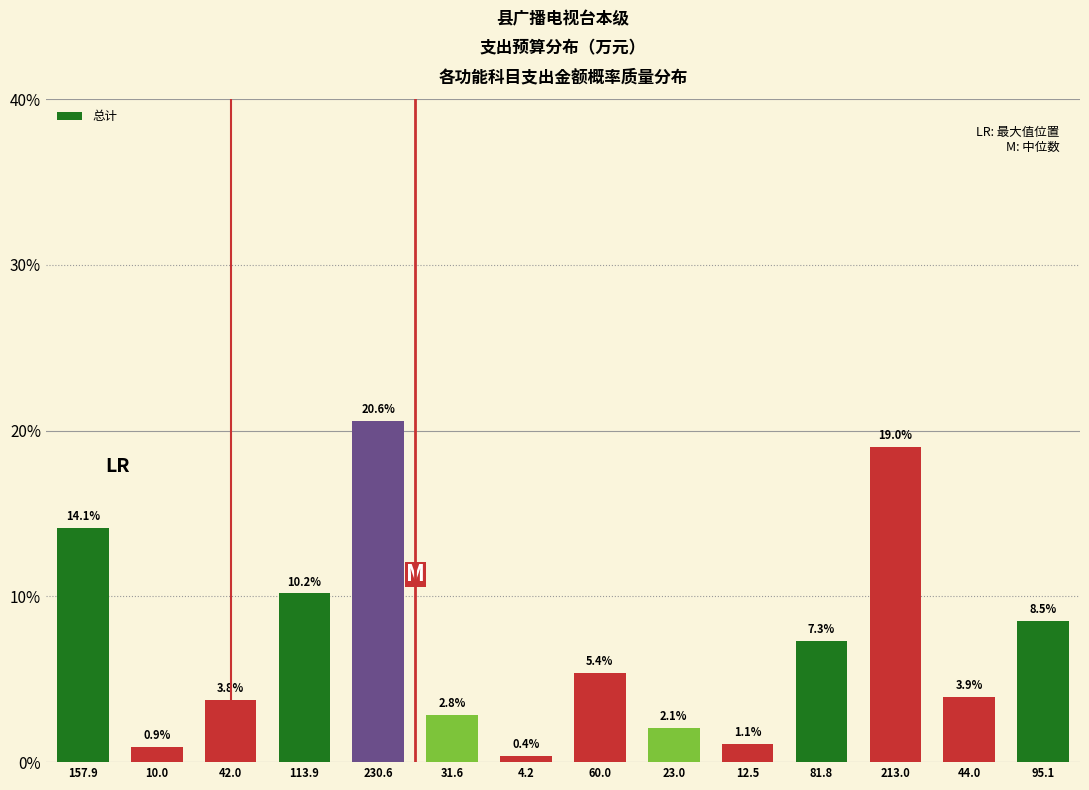

Reading right to left, what are all the values shown in this chart?

95.1=8.5	44.0=3.9	213.0=19.0	81.8=7.3	12.5=1.1	23.0=2.1	60.0=5.4	4.2=0.4	31.6=2.8	230.6=20.6	113.9=10.2	42.0=3.8	10.0=0.9	157.9=14.1